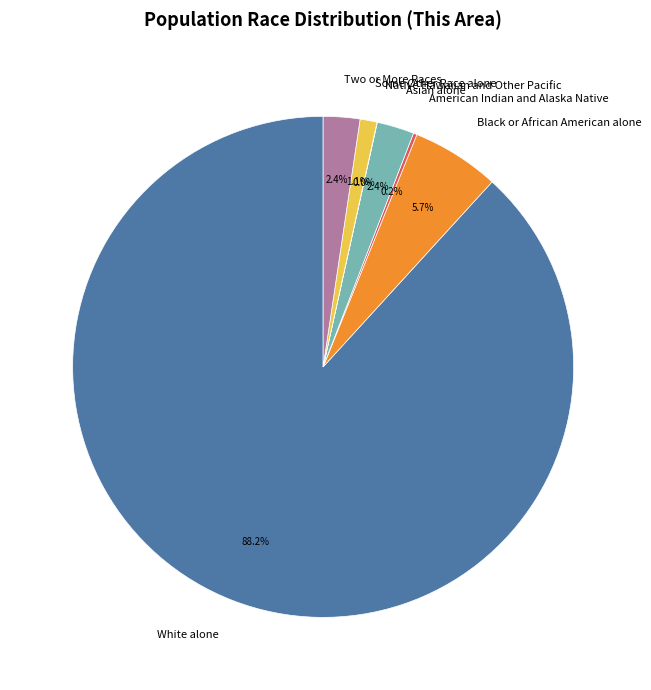

Which slice is the largest?

White alone